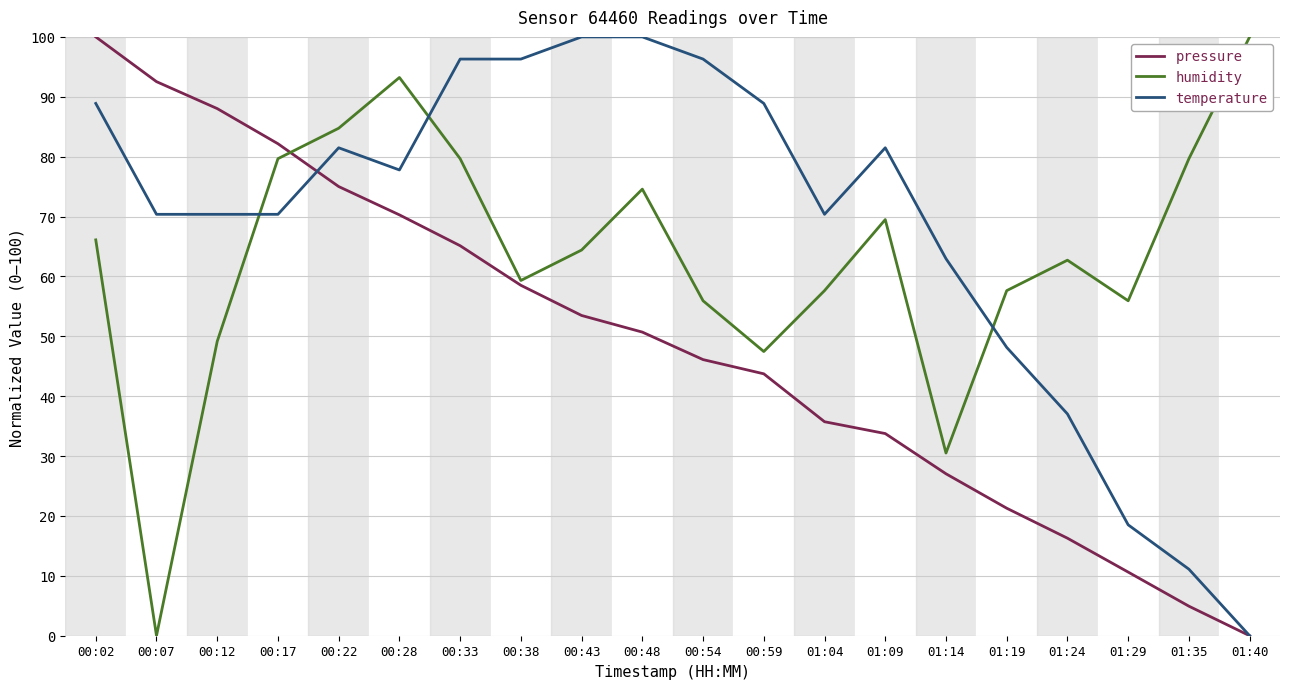

Reading right to left, list all the values displayed in this chart.

pressure: 01:40=0.0	01:35=4.9	01:29=10.6	01:24=16.3	01:19=21.3	01:14=27.0	01:09=33.8	01:04=35.7	00:59=43.7	00:54=46.1	00:48=50.7	00:43=53.5	00:38=58.5	00:33=65.1	00:28=70.3	00:22=75.0	00:17=82.2	00:12=88.0	00:07=92.5	00:02=100.0
humidity: 01:40=100.0	01:35=79.7	01:29=55.9	01:24=62.7	01:19=57.6	01:14=30.5	01:09=69.5	01:04=57.6	00:59=47.5	00:54=55.9	00:48=74.6	00:43=64.4	00:38=59.3	00:33=79.7	00:28=93.2	00:22=84.7	00:17=79.7	00:12=49.2	00:07=0.0	00:02=66.1
temperature: 01:40=0.0	01:35=11.1	01:29=18.5	01:24=37.0	01:19=48.1	01:14=63.0	01:09=81.5	01:04=70.4	00:59=88.9	00:54=96.3	00:48=100.0	00:43=100.0	00:38=96.3	00:33=96.3	00:28=77.8	00:22=81.5	00:17=70.4	00:12=70.4	00:07=70.4	00:02=88.9